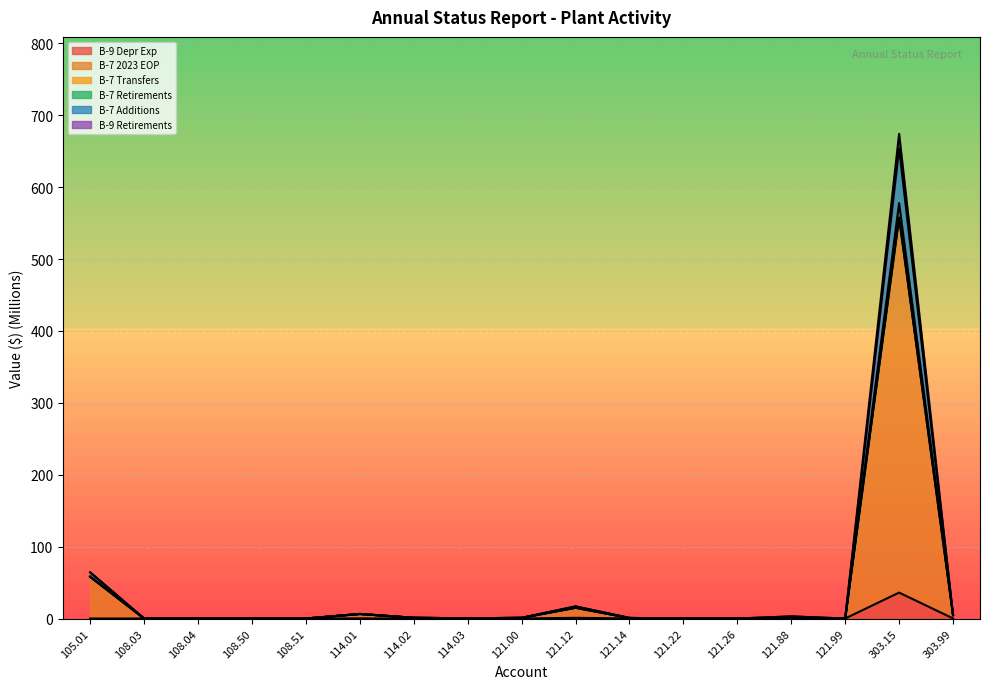

Between 121.26 and 303.99, which series saw the biggest shift?

B-7 Retirements